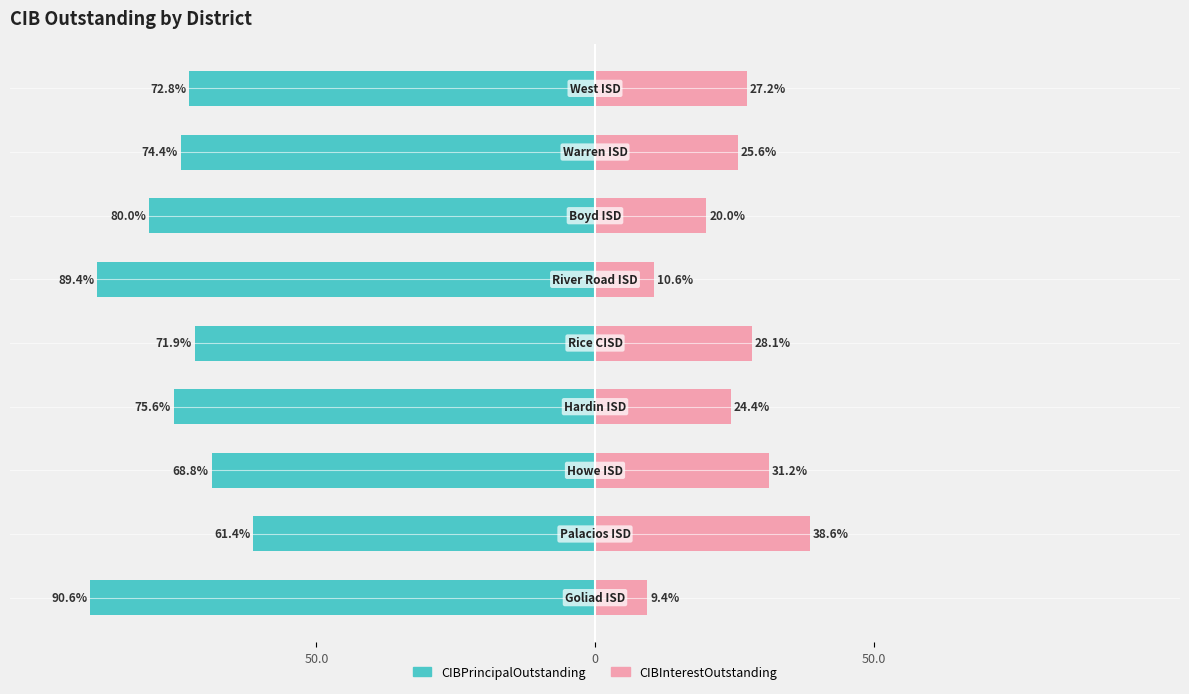

What is the smallest value displayed?

-90.6